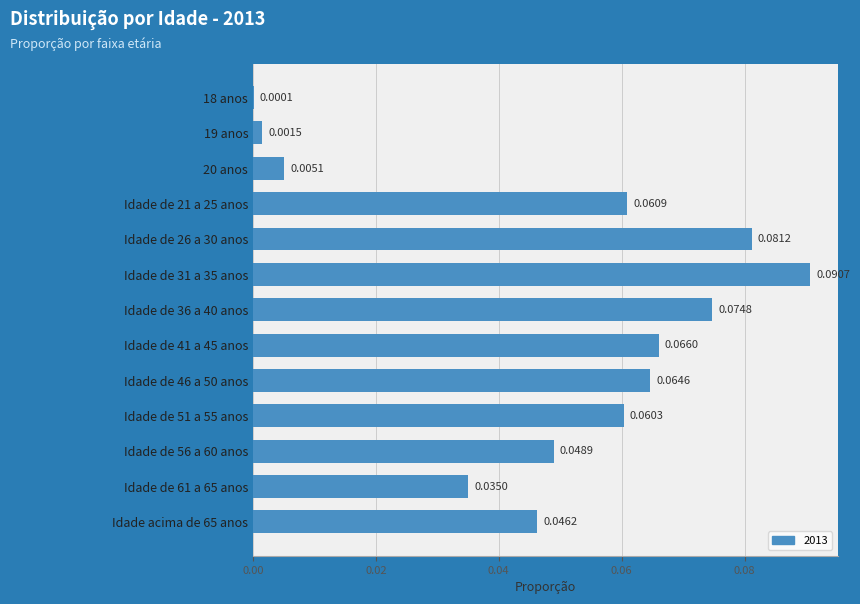

Are the bars horizontal?

Yes